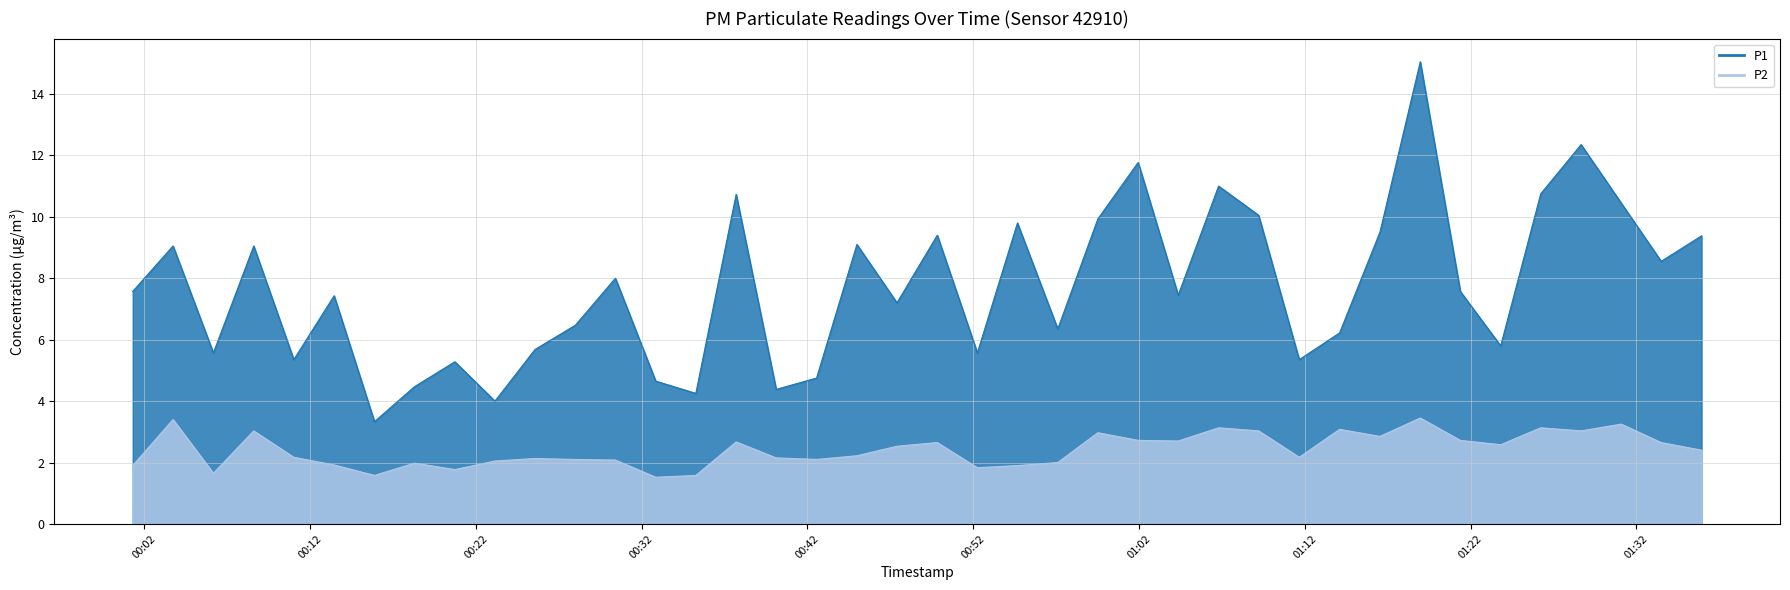

Which series has the largest range (max minus min)?

P1